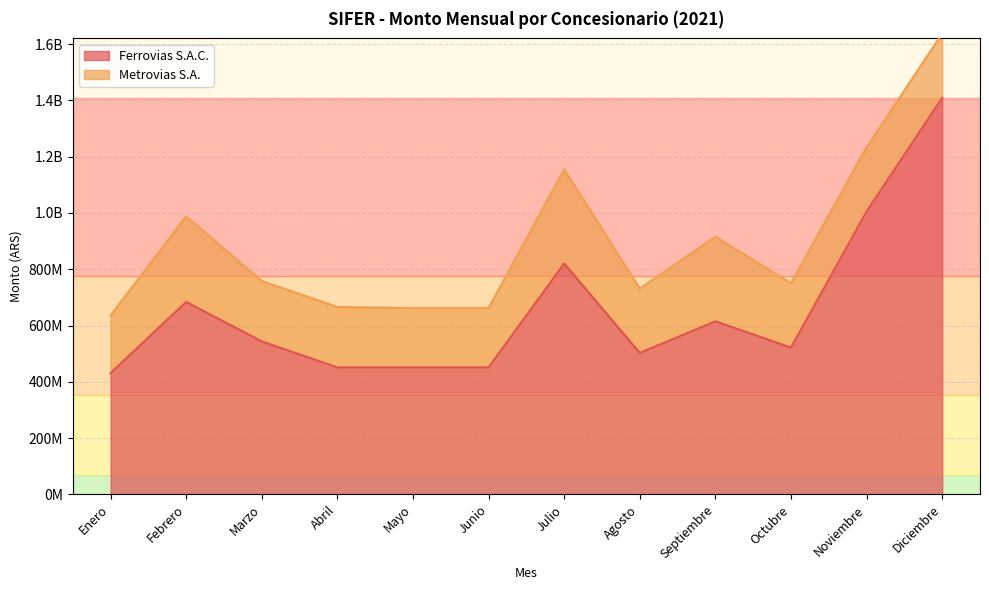

What is the change in value from Enero to Marzo?

+112375214